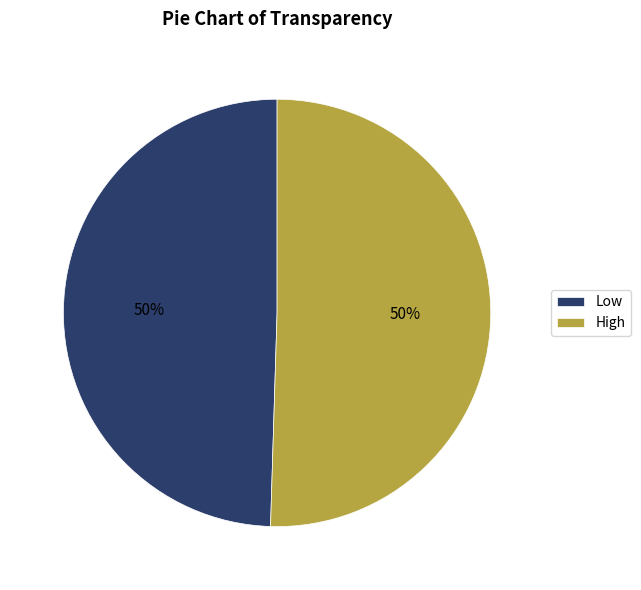

Approximately how many times larger is the value at Low compared to High?

1.0